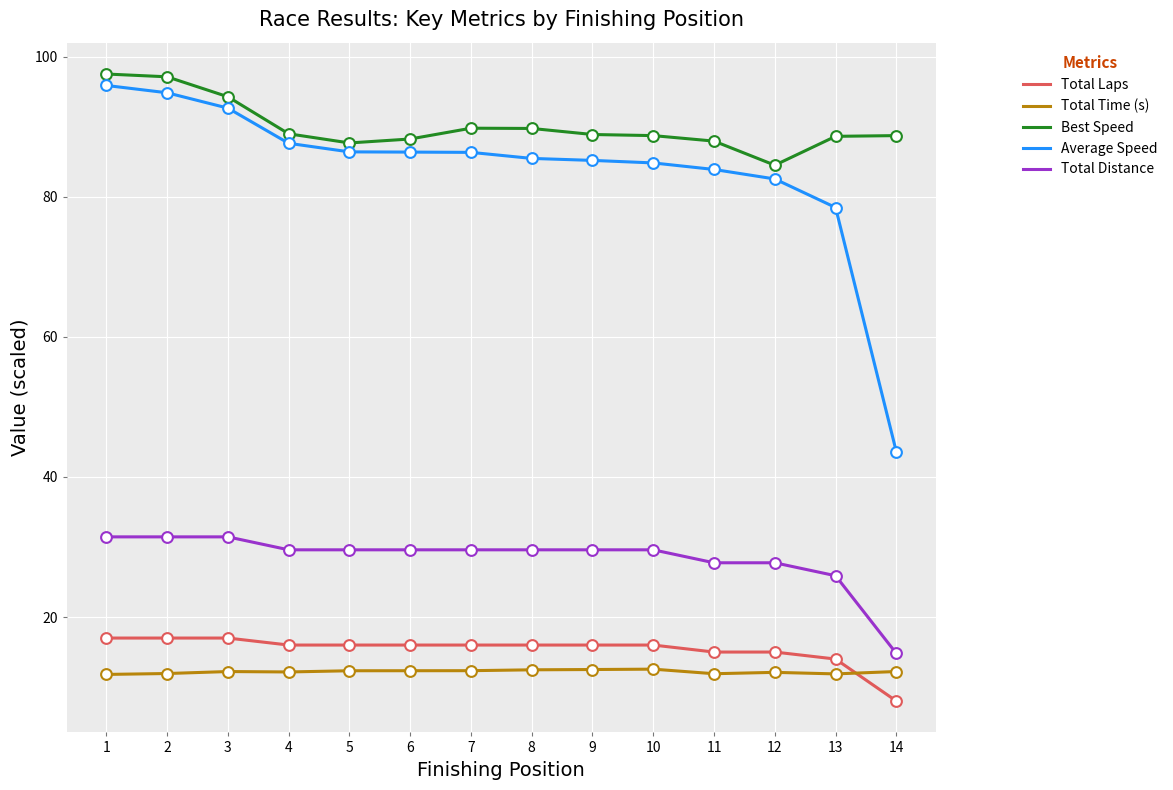

What is the total value across all series at 3?

247.7